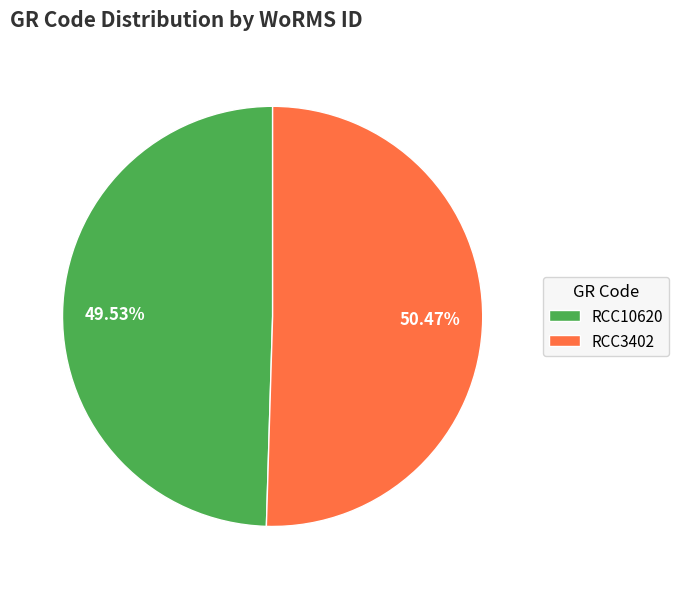

Is there any slice that represents more than half of the pie?

Yes